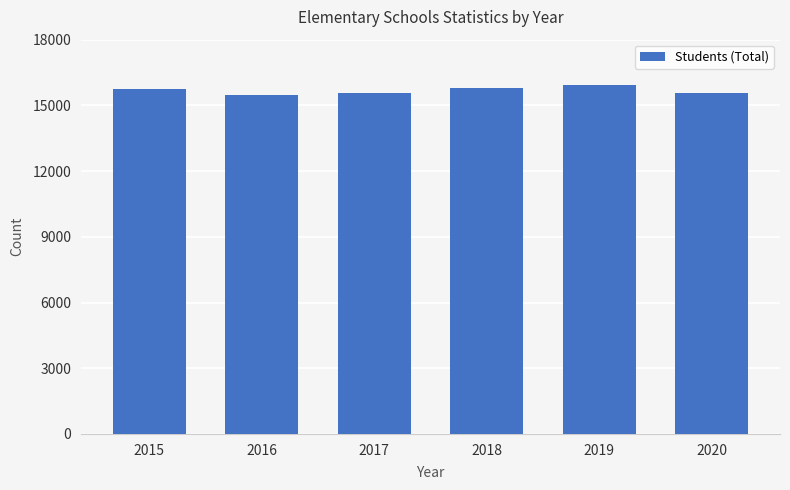

Count the number of data series in this chart.

1